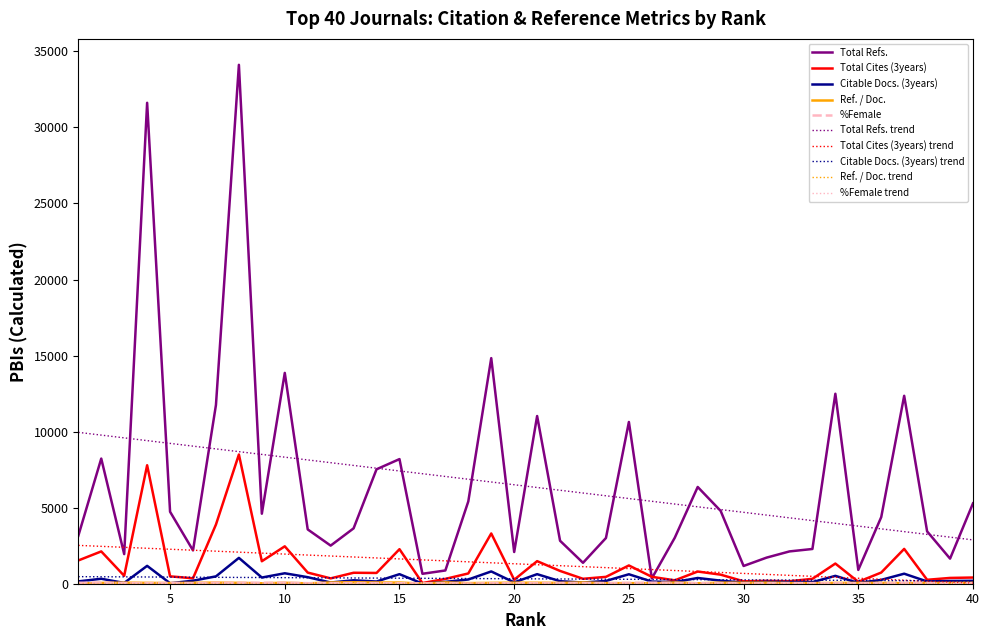

Which series has the widest spread of values?

Total Refs.